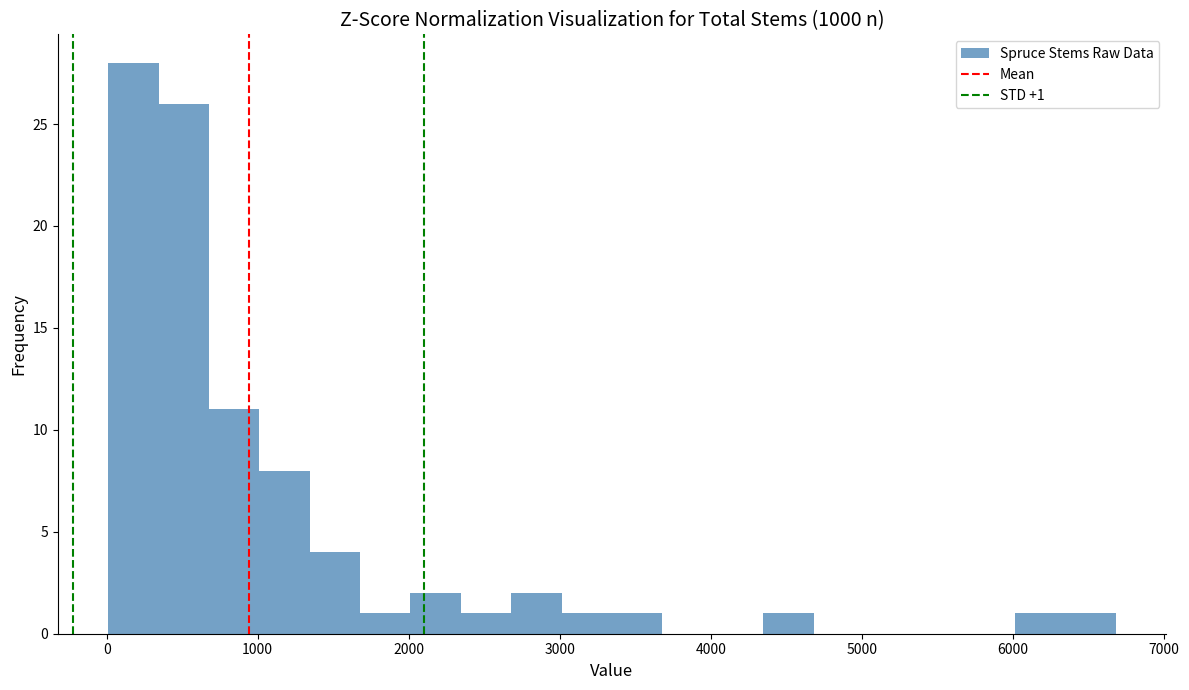

Read against the x-axis, roughly where is the centre of the tallest bar?

200